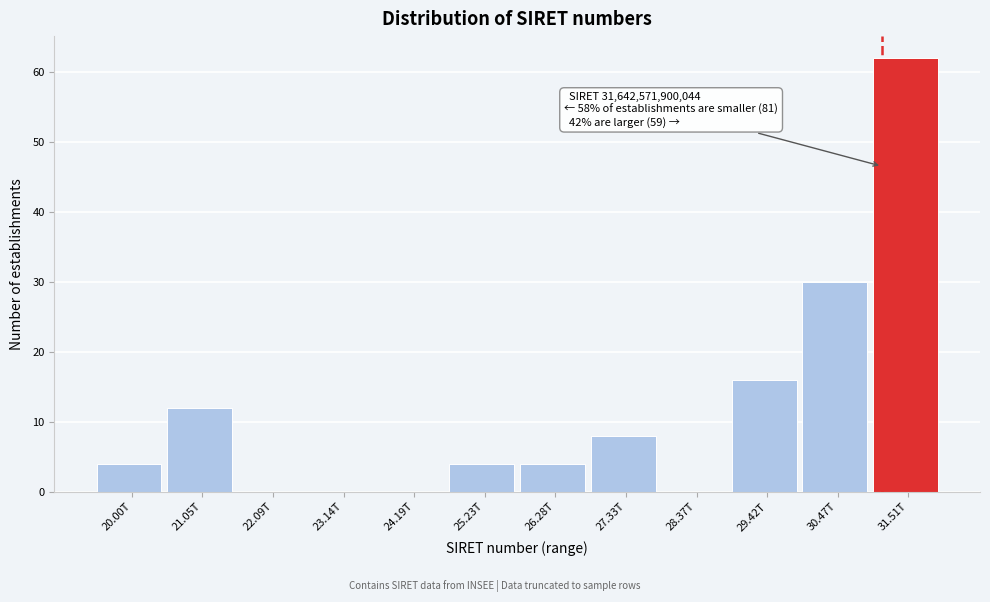

Reading left to right, list all the values displayed in this chart.

20.00T=4	21.05T=12	22.09T=0	23.14T=0	24.19T=0	25.23T=4	26.28T=4	27.33T=8	28.37T=0	29.42T=16	30.47T=30	31.51T=62